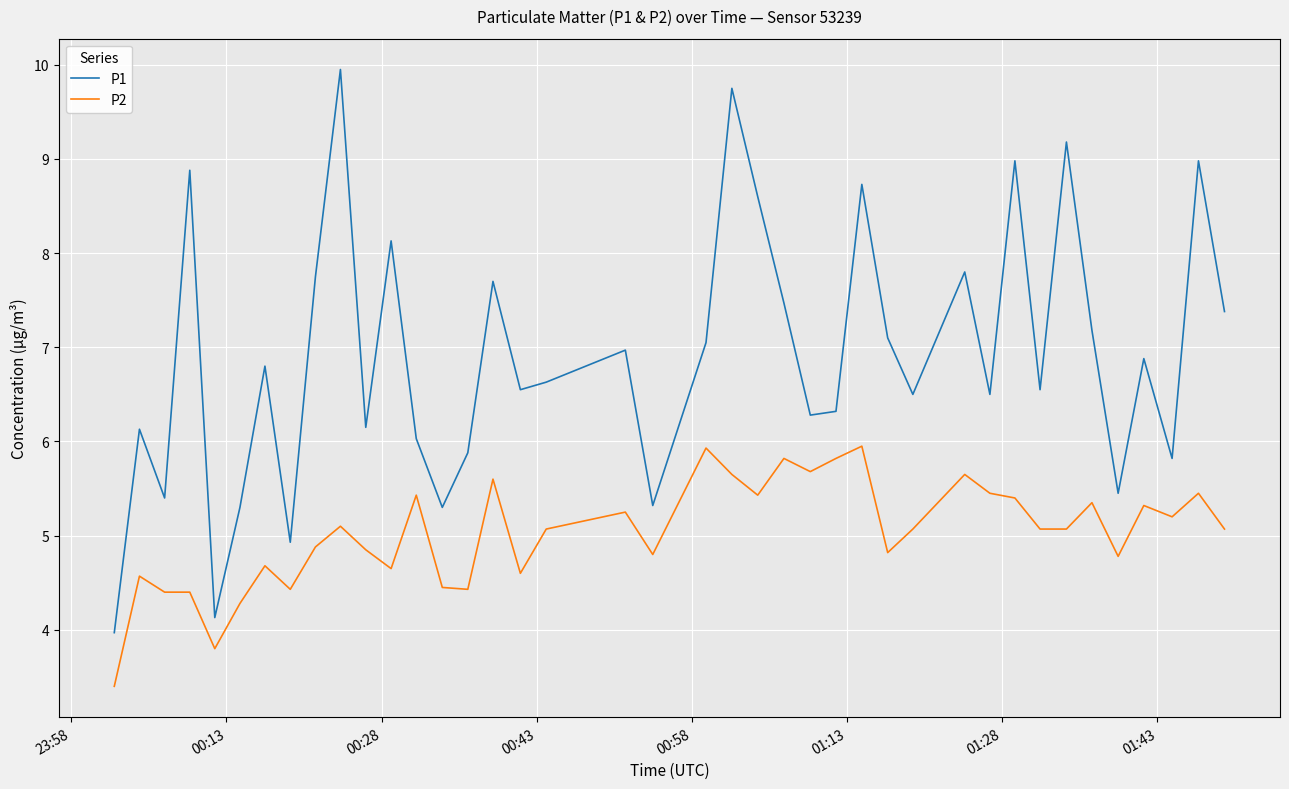

List the series in order of their peak value, highest first.

P1, P2